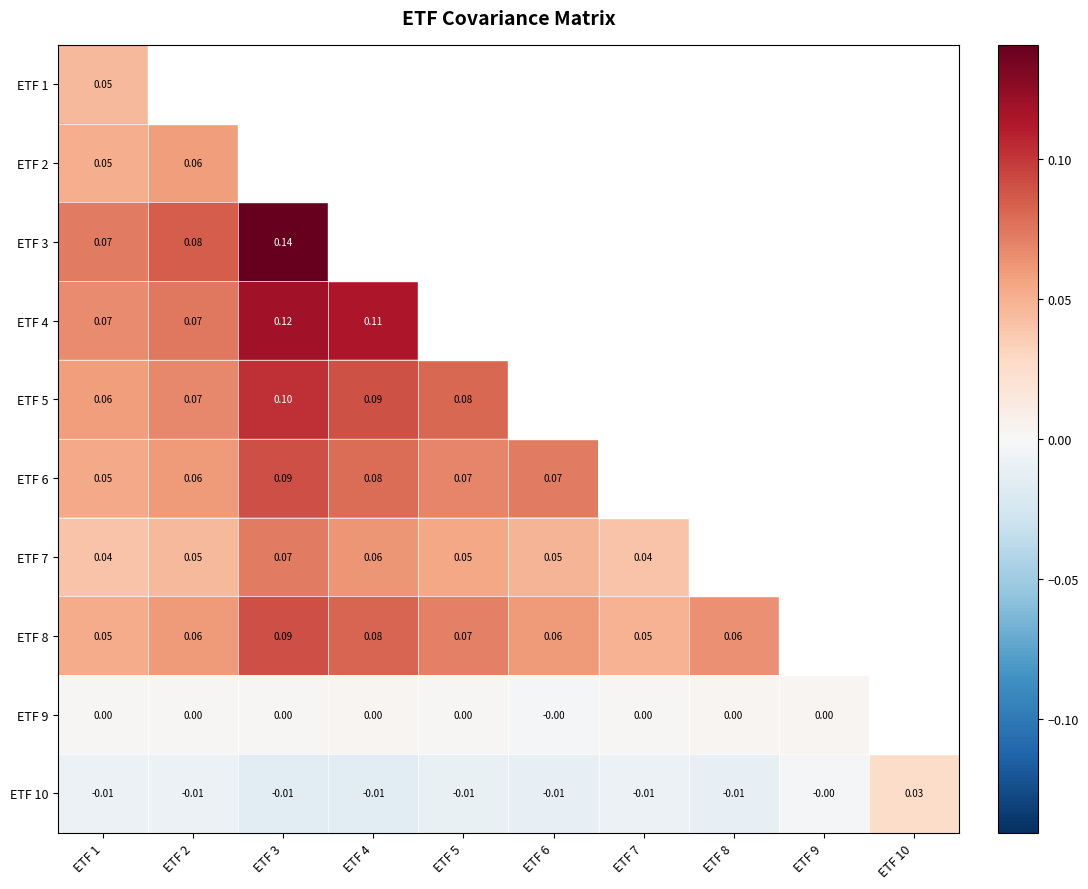

Rank the categories by ETF 8 value from highest to lowest.

ETF 3, ETF 4, ETF 5, ETF 8, ETF 6, ETF 2, ETF 1, ETF 7, ETF 9, ETF 10